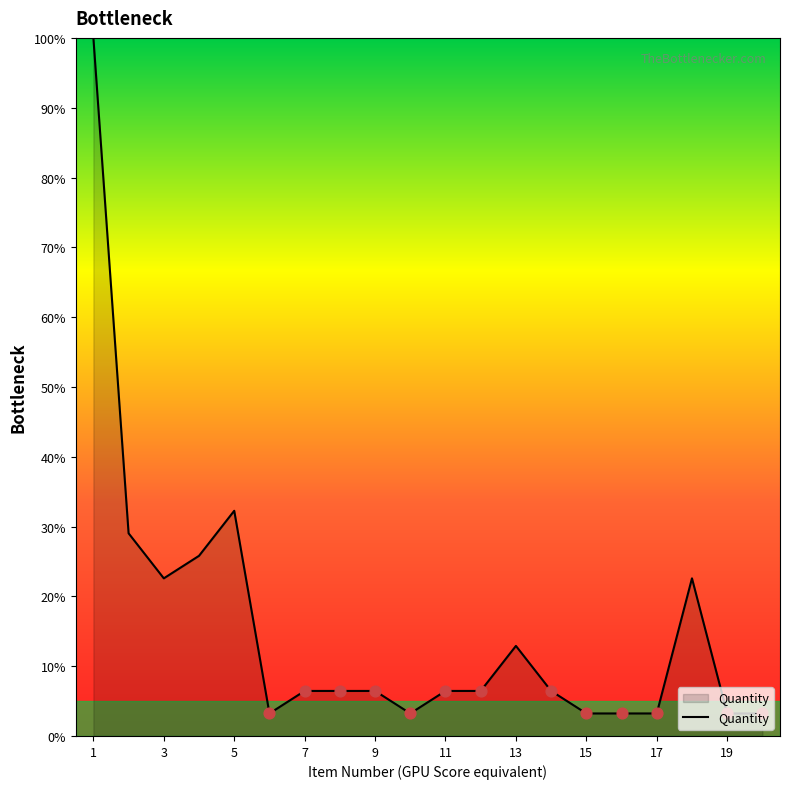

What is the maximum value shown in the chart?

100.0